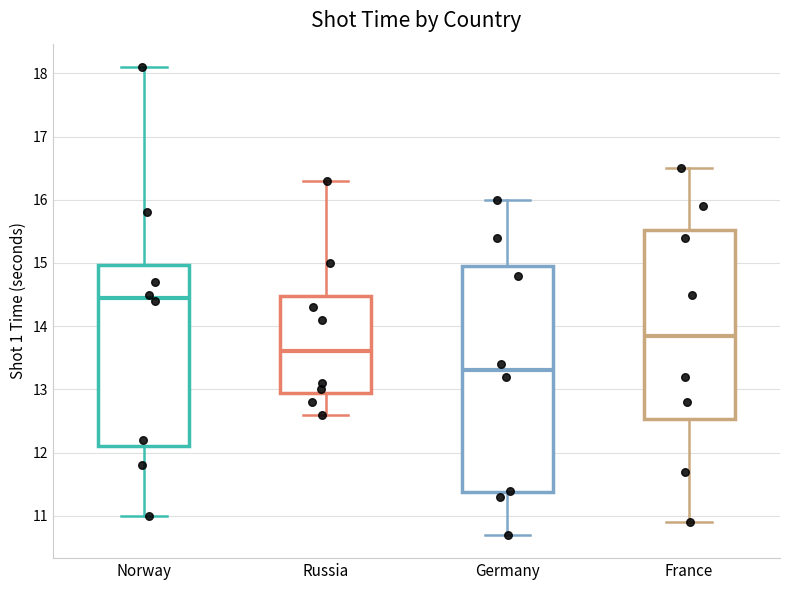

Reading left to right, read every box against the y-axis: the position of its median line, the range the box covers, and the ends of its whiskers. The values are not printed on the chart, so give them approximately, as read against the axis.

Norway: median 14.5, box 12.1 to 15.0, whiskers 11.0 to 18.1
Russia: median 13.6, box 13.0 to 14.5, whiskers 12.6 to 16.3
Germany: median 13.3, box 11.4 to 15.0, whiskers 10.7 to 16.0
France: median 13.9, box 12.5 to 15.5, whiskers 10.9 to 16.5